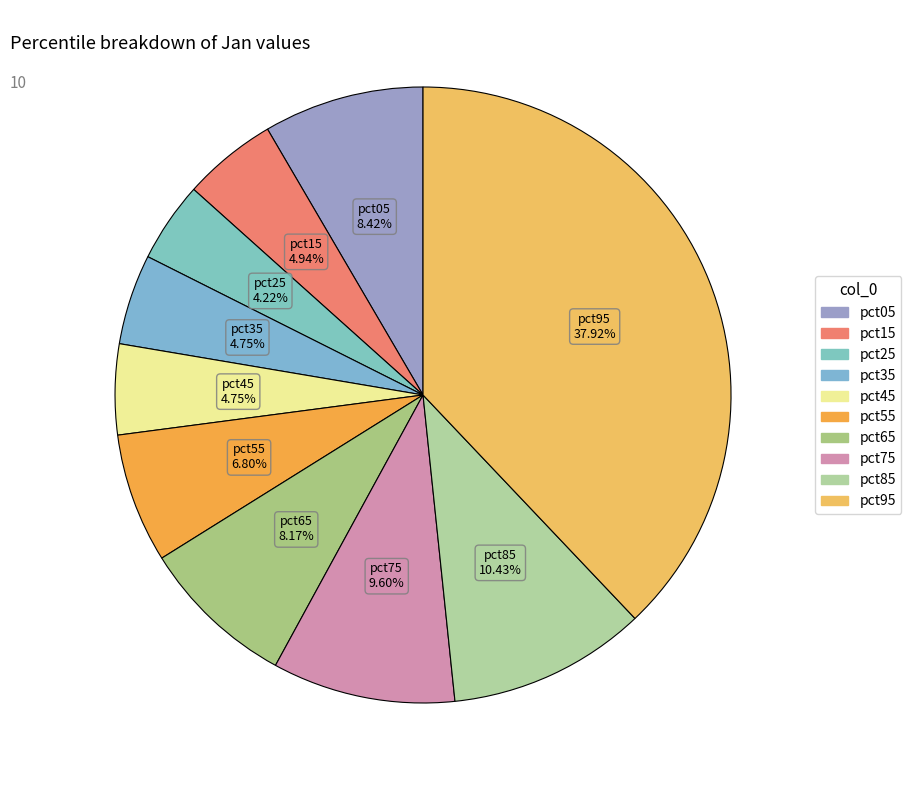

What is the change in value from pct35 to pct65?

+0.1